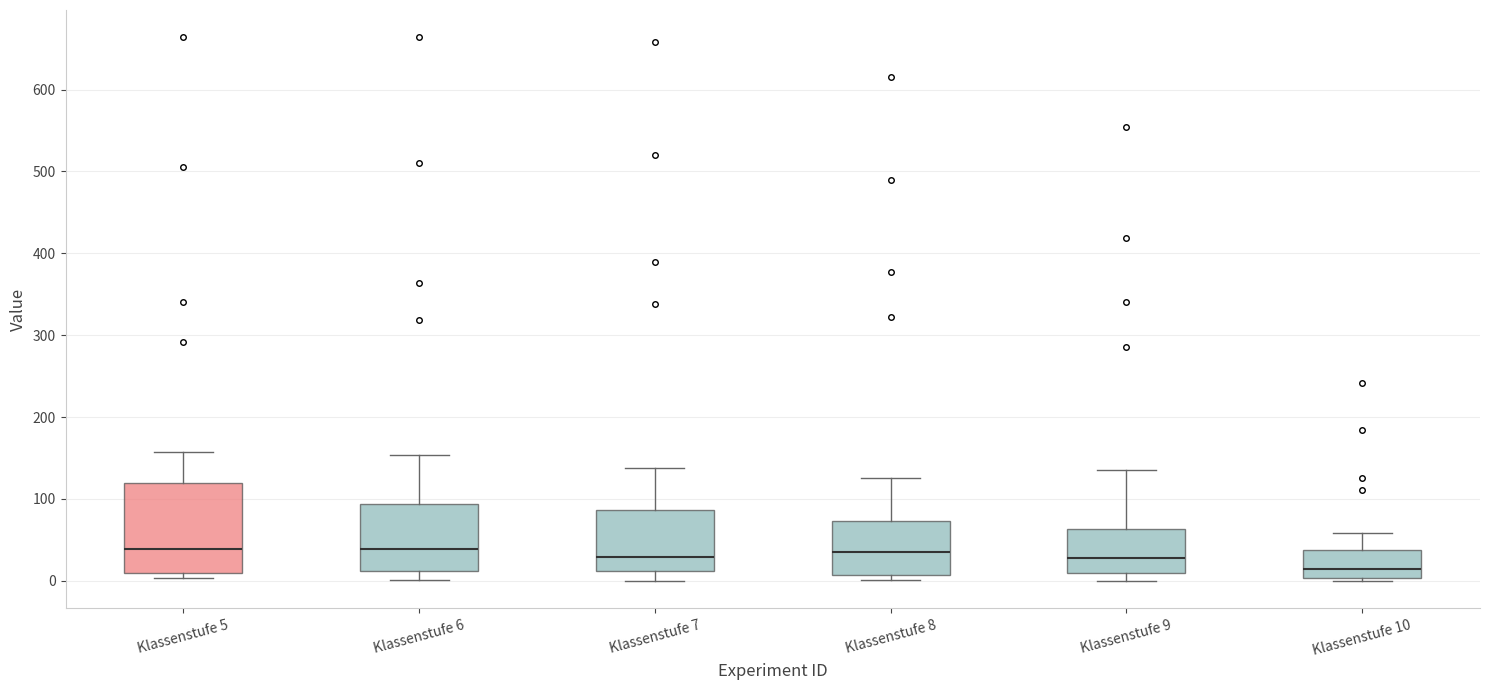

Which box's median line is the lowest?

Klassenstufe 10